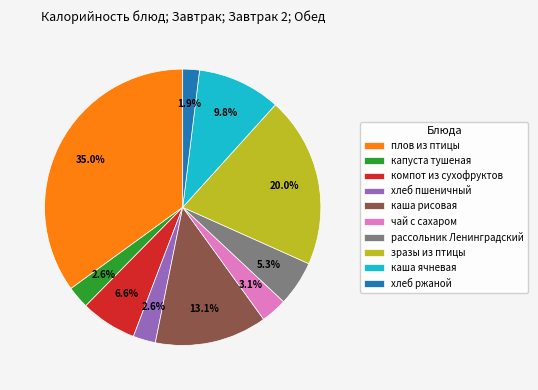

To the nearest percent, what is the difference between the largest and smallest slice percentages?

33%